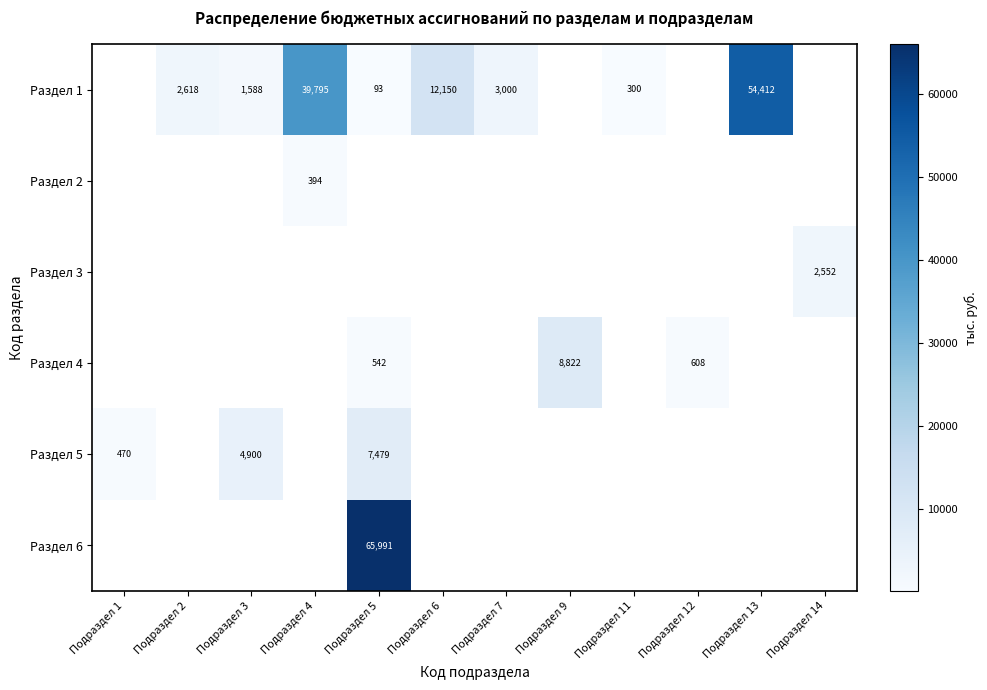

What is the difference between the highest and lowest values at Подраздел 3?

3312.3